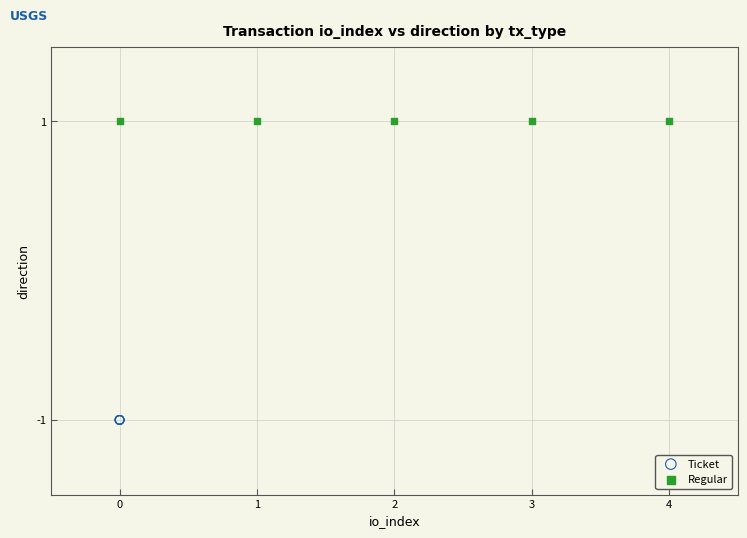

Which series contains the lowest Y value?

Ticket